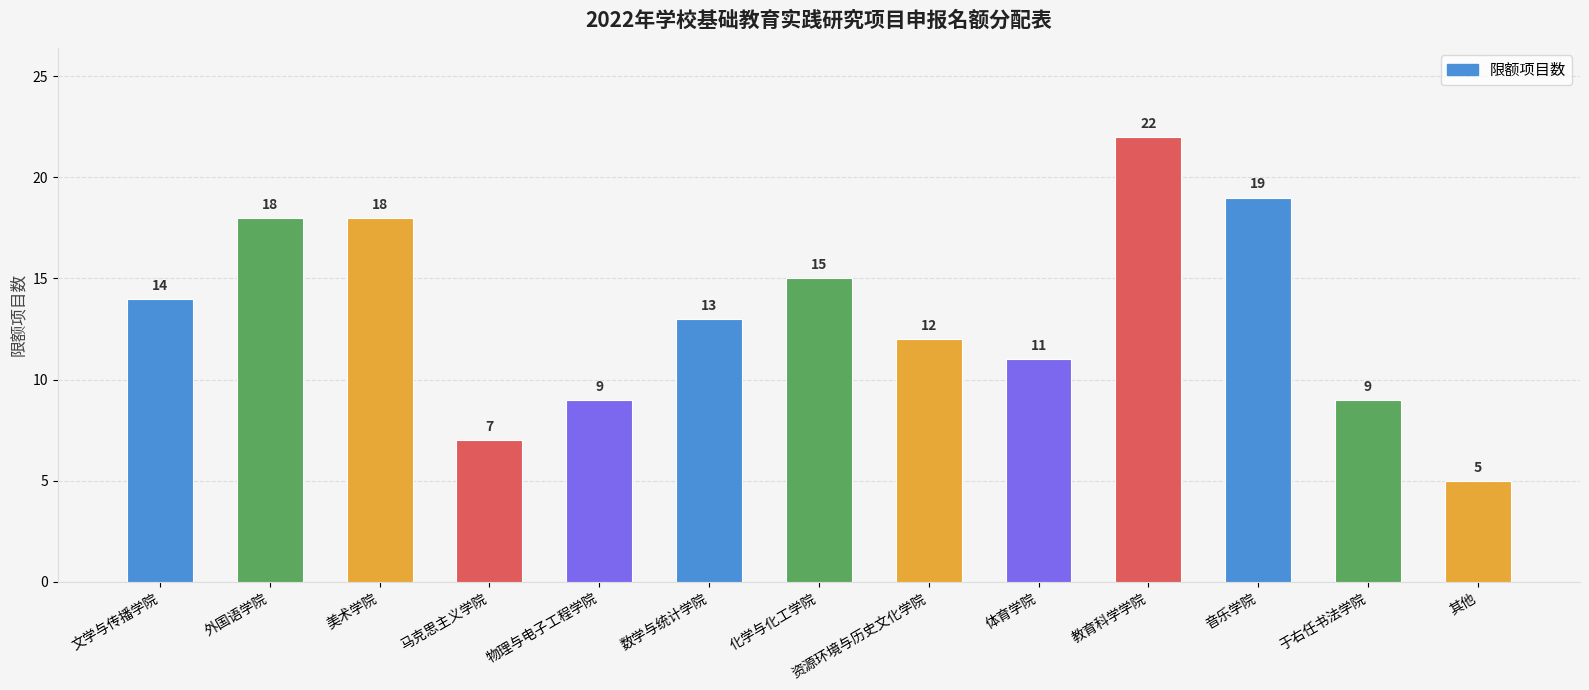

How many data points does each series have?

13